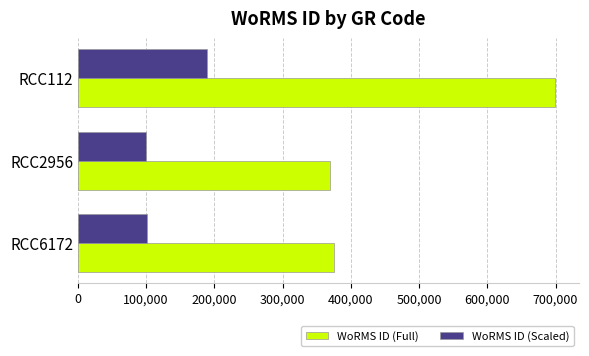

List the series in order of their peak value, highest first.

WoRMS ID (Full), WoRMS ID (Scaled)